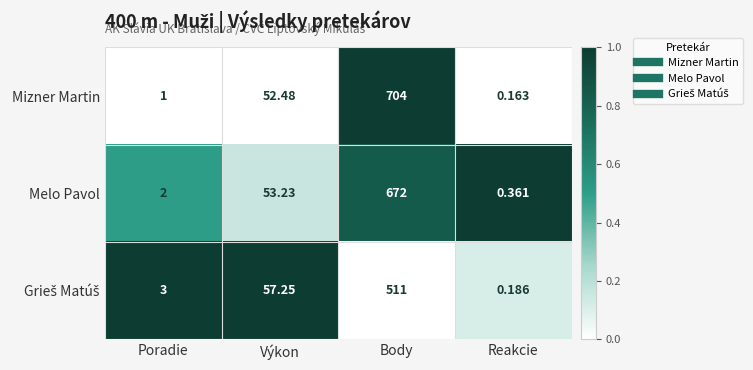

Which category has the lowest value in the Mizner Martin series?

Reakcie